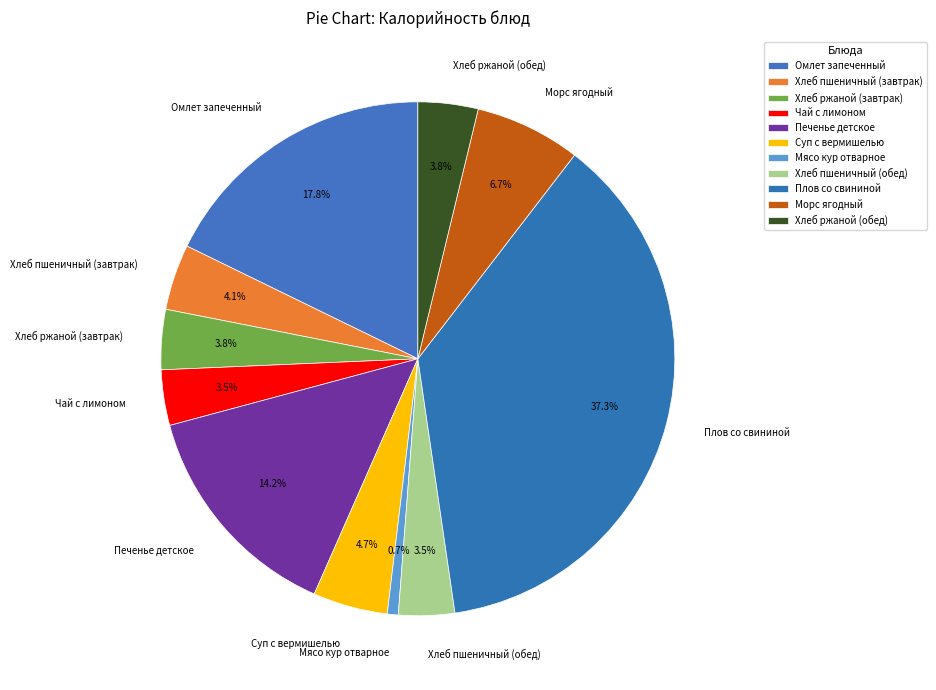

Combined, do Хлеб пшеничный (обед) and Чай с лимоном account for over 50%?

No